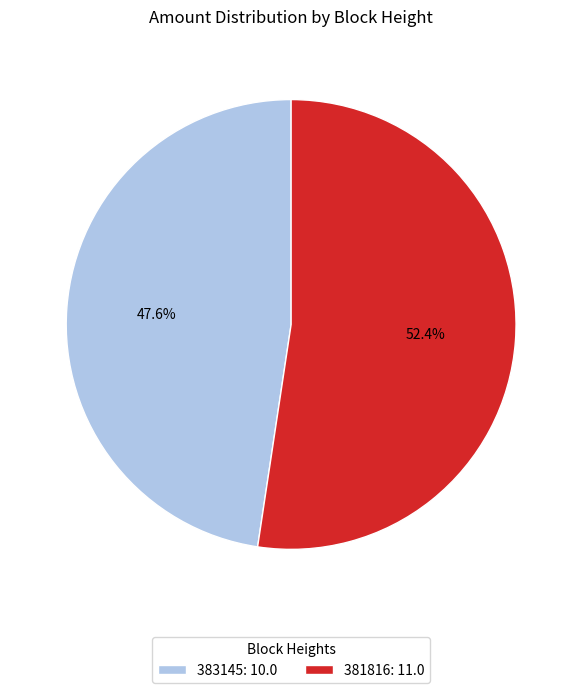

Approximately how many times larger is the value at 383145: 10.0 compared to 381816: 11.0?

0.9